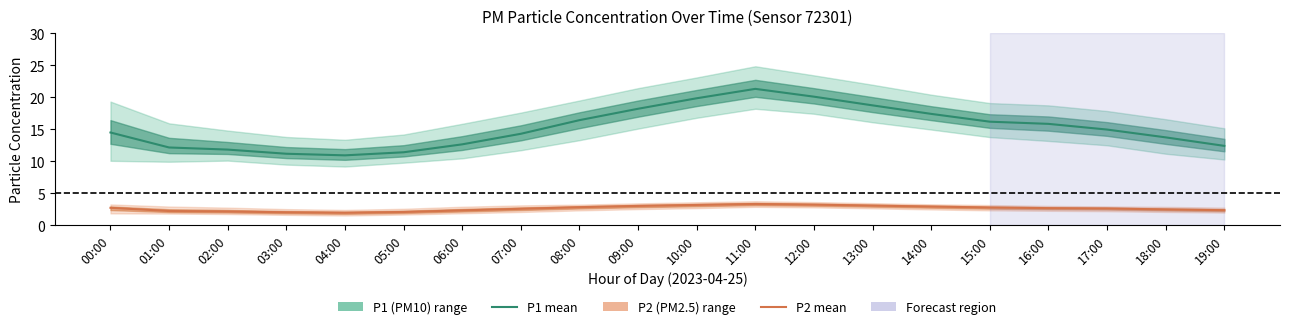

Reading left to right, transcribe all the data shown in this chart.

P1 (PM10): 00:00=14.5	01:00=12.2	02:00=11.8	03:00=11.2	04:00=10.9	05:00=11.4	06:00=12.7	07:00=14.3	08:00=16.4	09:00=18.2	10:00=19.9	11:00=21.3	12:00=20.1	13:00=18.8	14:00=17.4	15:00=16.2	16:00=15.9	17:00=15.0	18:00=13.8	19:00=12.4
P2 (PM2.5): 00:00=2.8	01:00=2.2	02:00=2.2	03:00=2.0	04:00=2.0	05:00=2.1	06:00=2.4	07:00=2.6	08:00=2.9	09:00=3.0	10:00=3.2	11:00=3.4	12:00=3.2	13:00=3.1	14:00=3.0	15:00=2.8	16:00=2.7	17:00=2.6	18:00=2.5	19:00=2.4